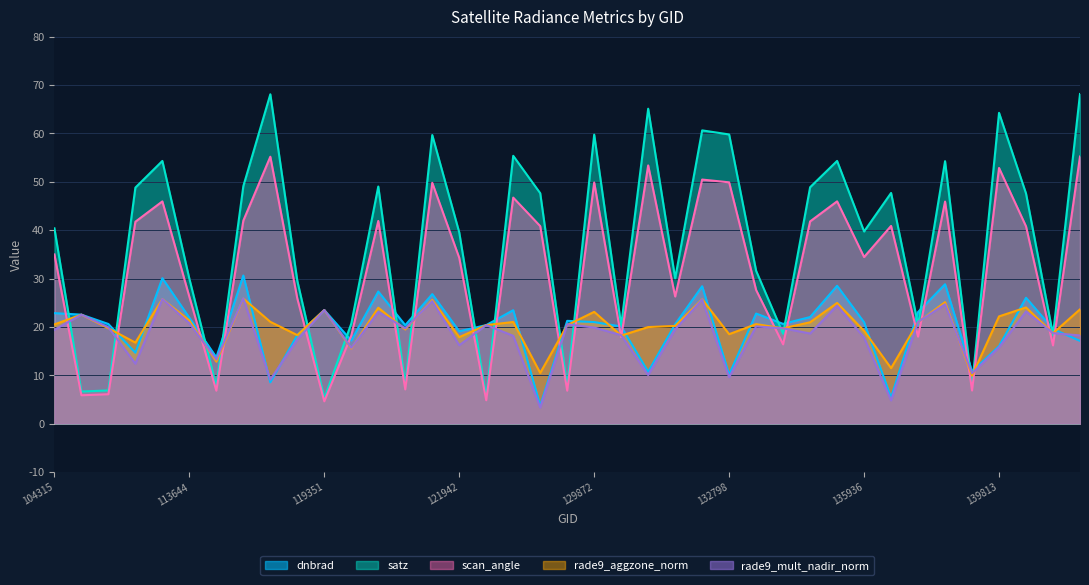

The satz series shows 48.8 at 113127. True or false?

True